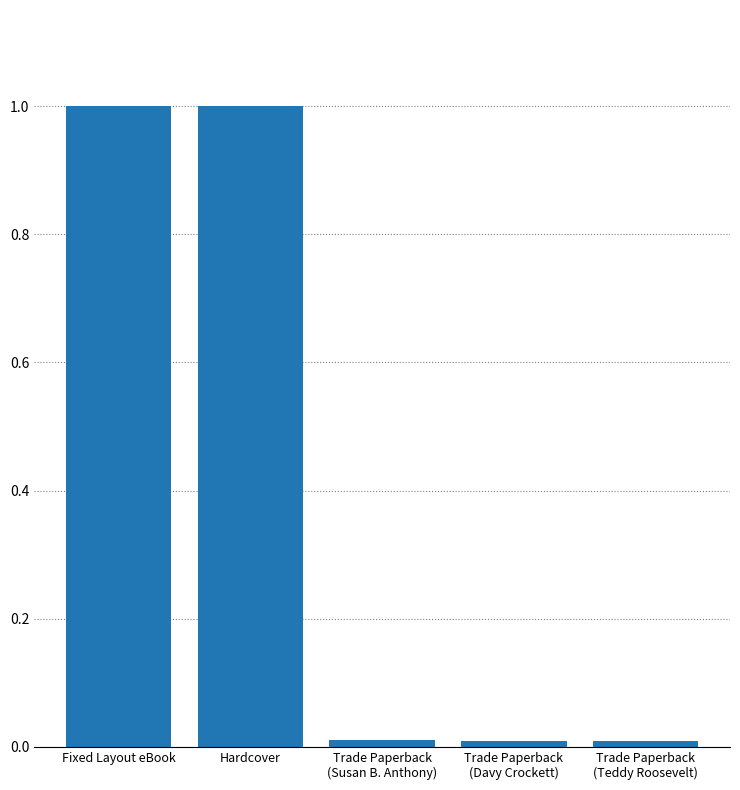

Which has a higher value, Trade Paperback
(Susan B. Anthony) or Fixed Layout eBook?

Fixed Layout eBook